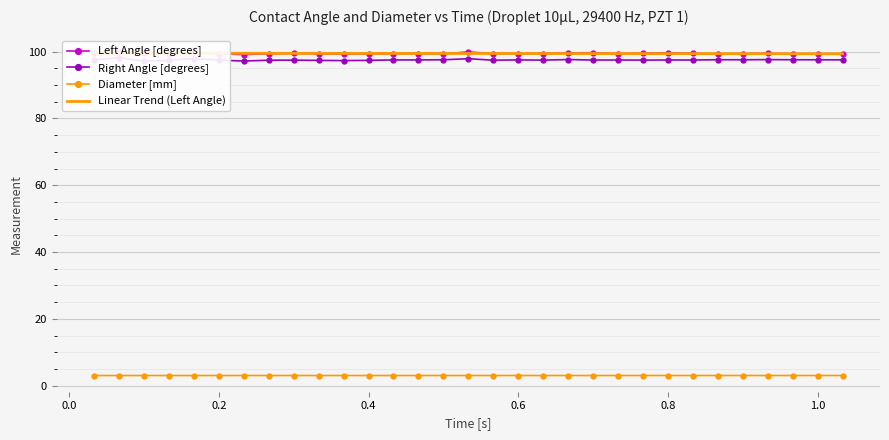

What is the highest value of the Diameter [mm] series?

3.1